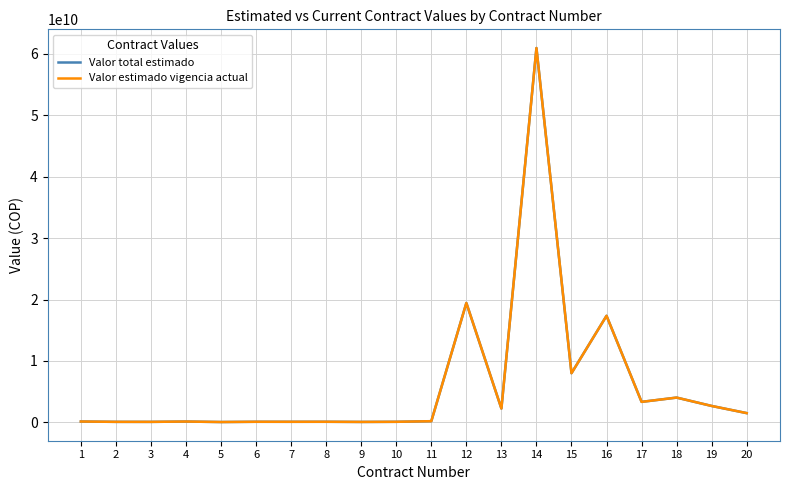

True or false: Valor estimado vigencia actual has a value of 7698302943 at 12.

False